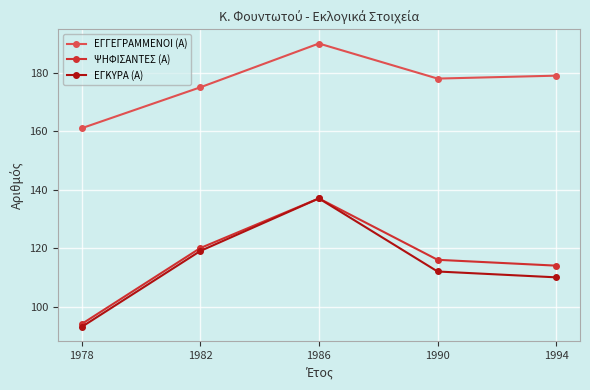

What is the value of the ΕΓΓΕΓΡΑΜΜΕΝΟΙ (Α) point at the 4th from the left?

178